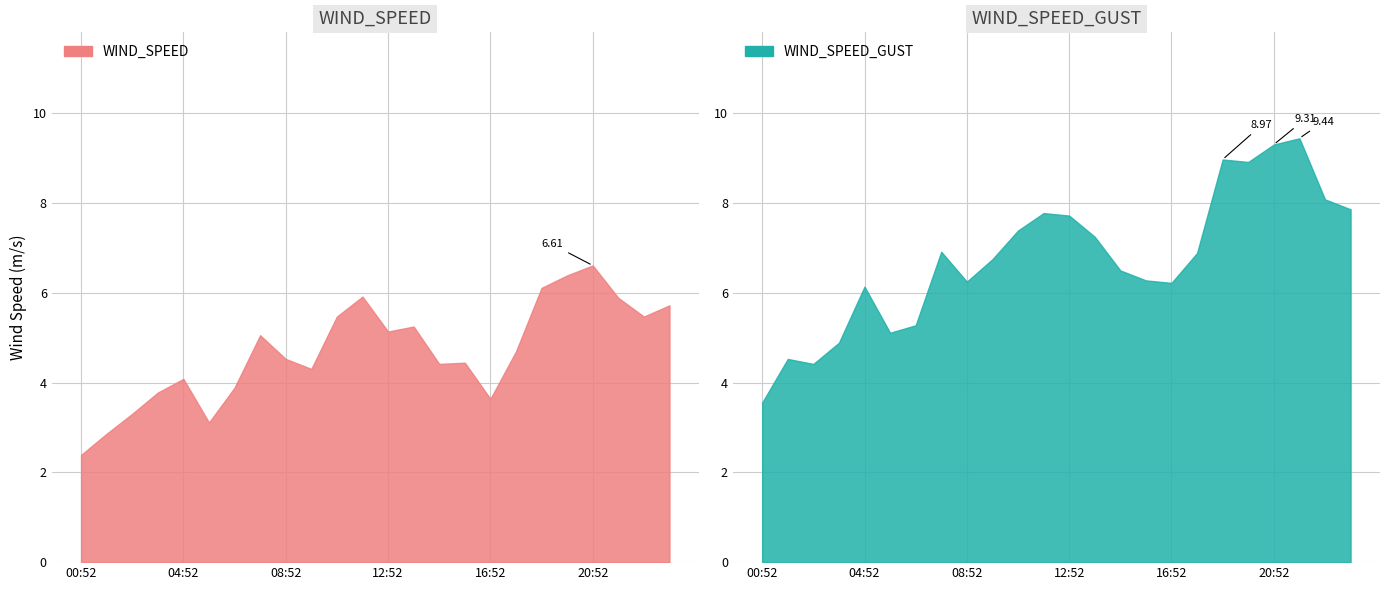

Rank the series by their maximum value, from highest to lowest.

WIND_SPEED_GUST, WIND_SPEED